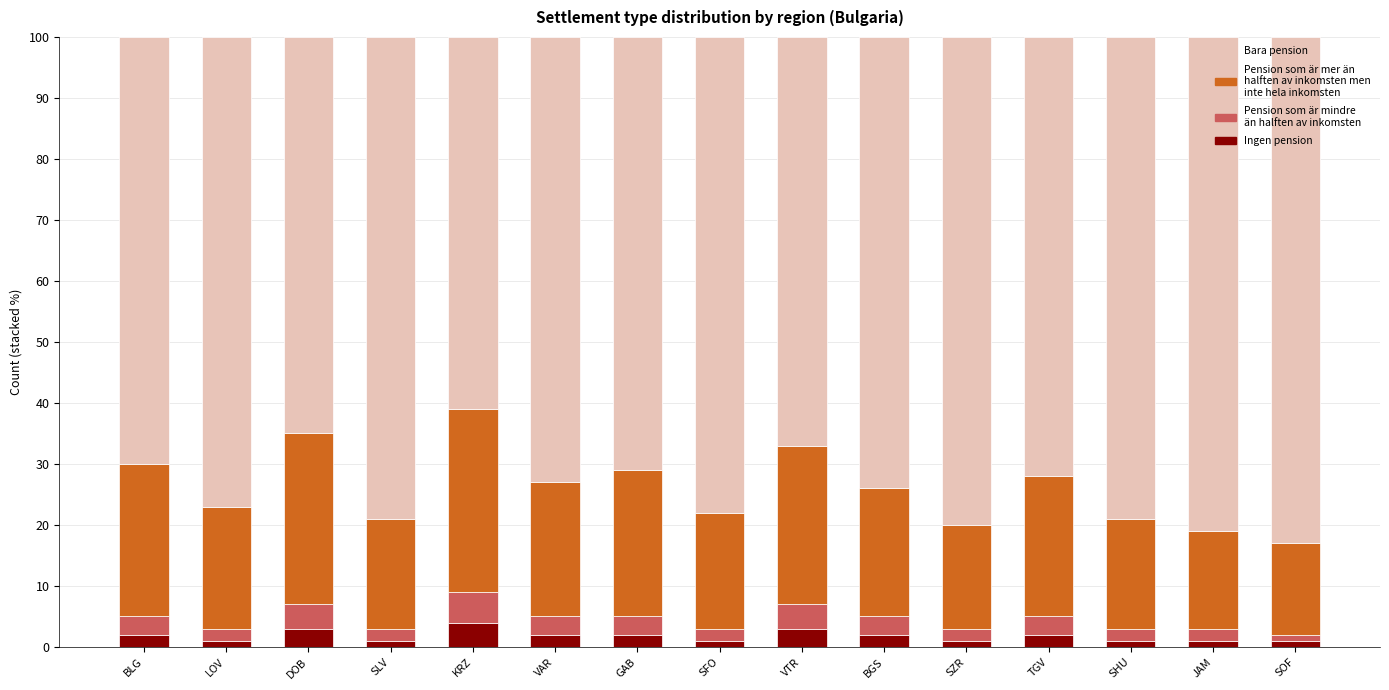

What is the total value across all series at GAB?

100